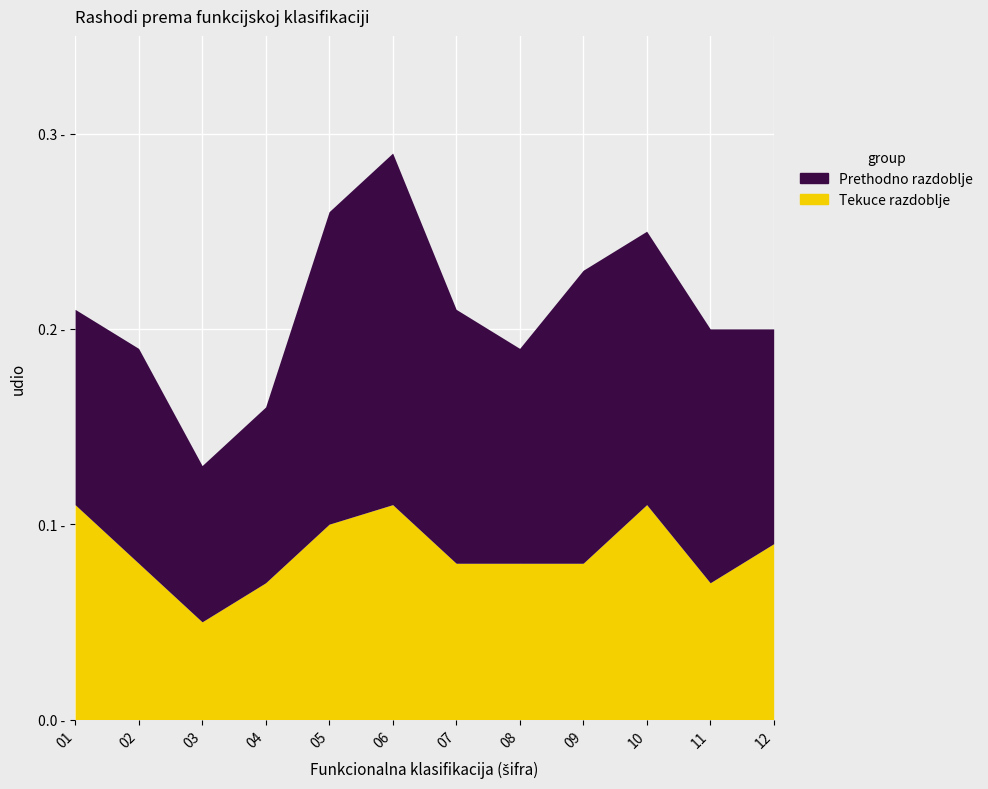

Which has a higher value, 11 or 07?

07